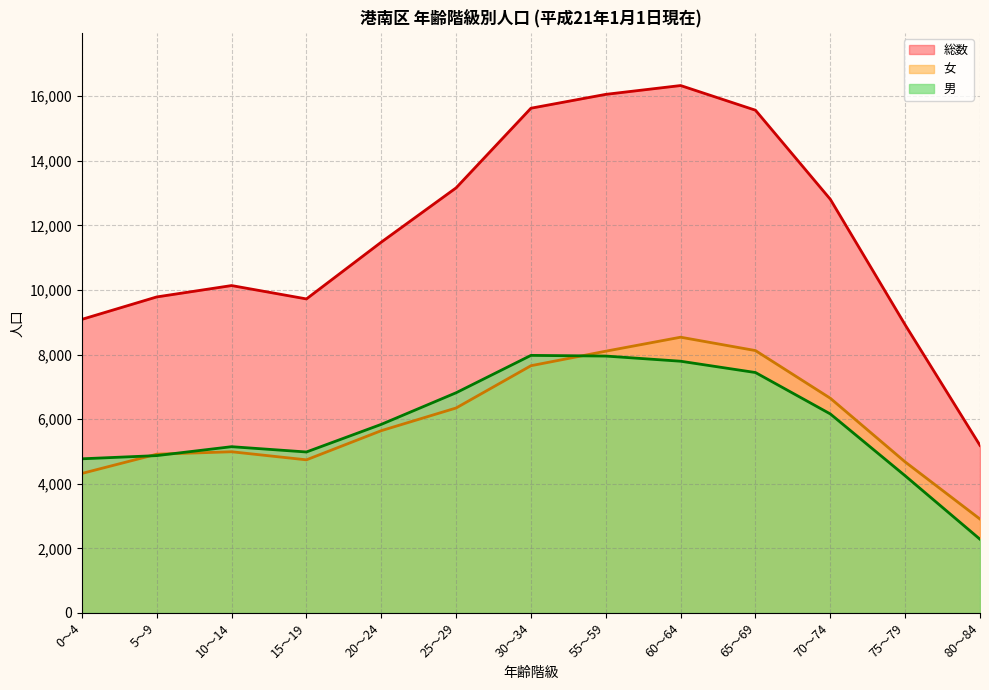

Reading left to right, what are all the values shown in this chart?

男: 0～4=4771	5～9=4870	10～14=5146	15～19=4982	20～24=5837	25～29=6816	30～34=7973	55～59=7952	60～64=7792	65～69=7442	70～74=6160	75～79=4245	80～84=2280
女: 0～4=4318	5～9=4913	10～14=4989	15～19=4739	20～24=5642	25～29=6344	30～34=7653	55～59=8103	60～64=8536	65～69=8122	70～74=6646	75～79=4674	80～84=2905
総数: 0～4=9089	5～9=9783	10～14=10135	15～19=9721	20～24=11479	25～29=13160	30～34=15626	55～59=16055	60～64=16328	65～69=15564	70～74=12806	75～79=8919	80～84=5185